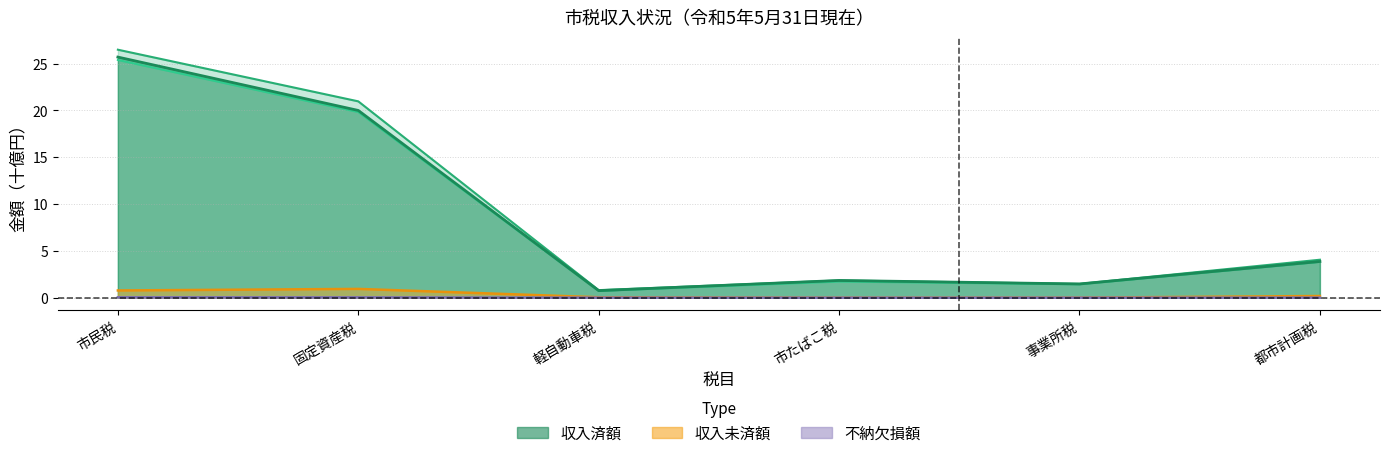

True or false: 調定額 has a value of 21.0 at 固定資産税.

True